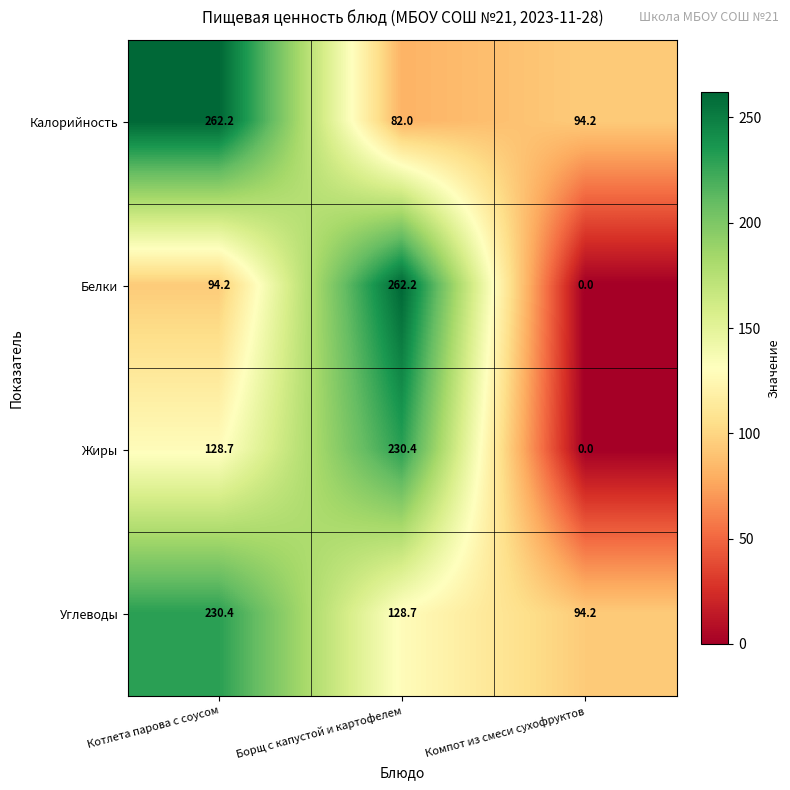

How many categories are shown in the chart?

3